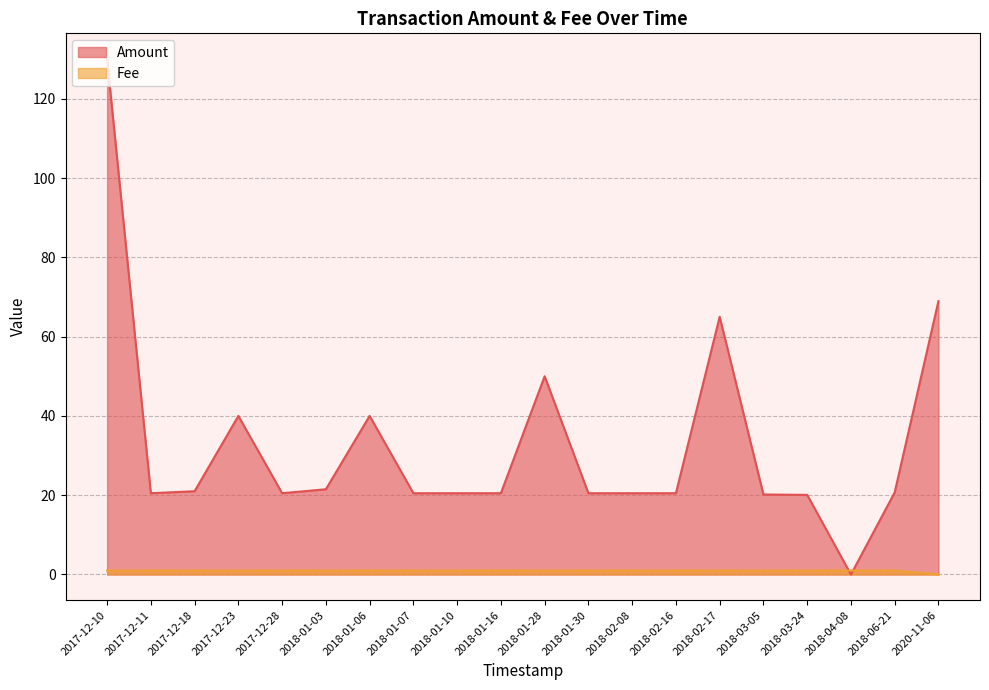

What is the difference between the highest and lowest values at 2018-02-08?

19.5